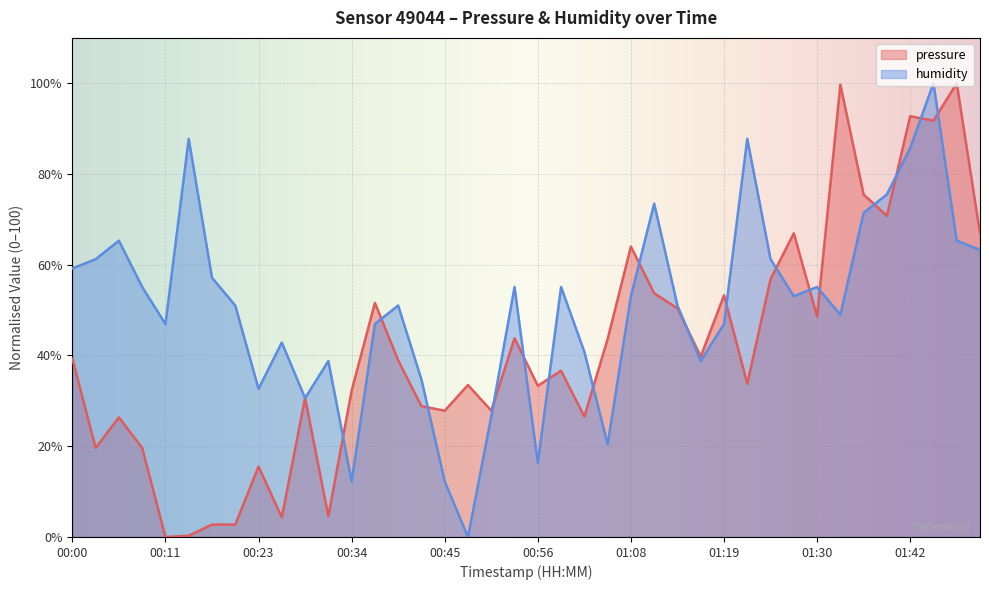

True or false: humidity has a value of 50.0 at 00:23.

False